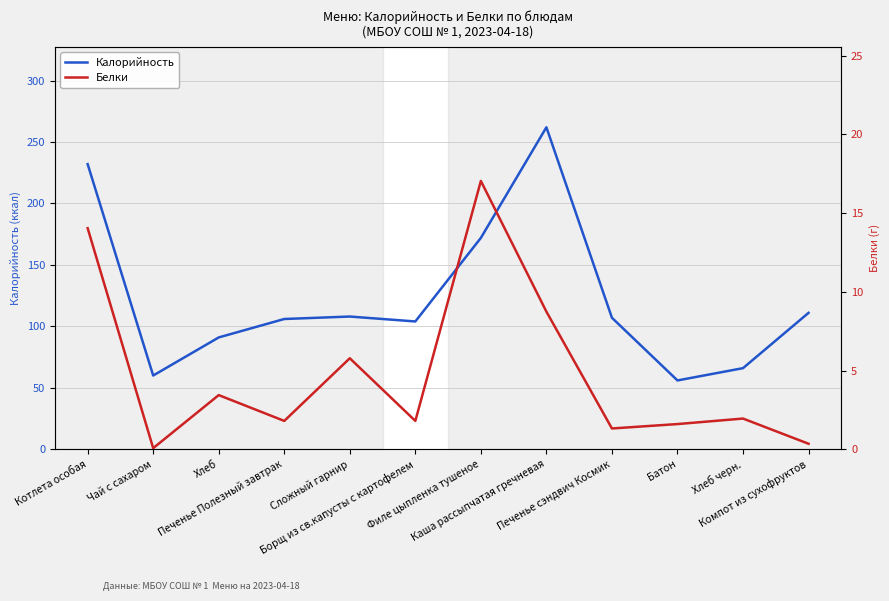

True or false: Калорийность has more than 0 points higher than both neighbors.

True